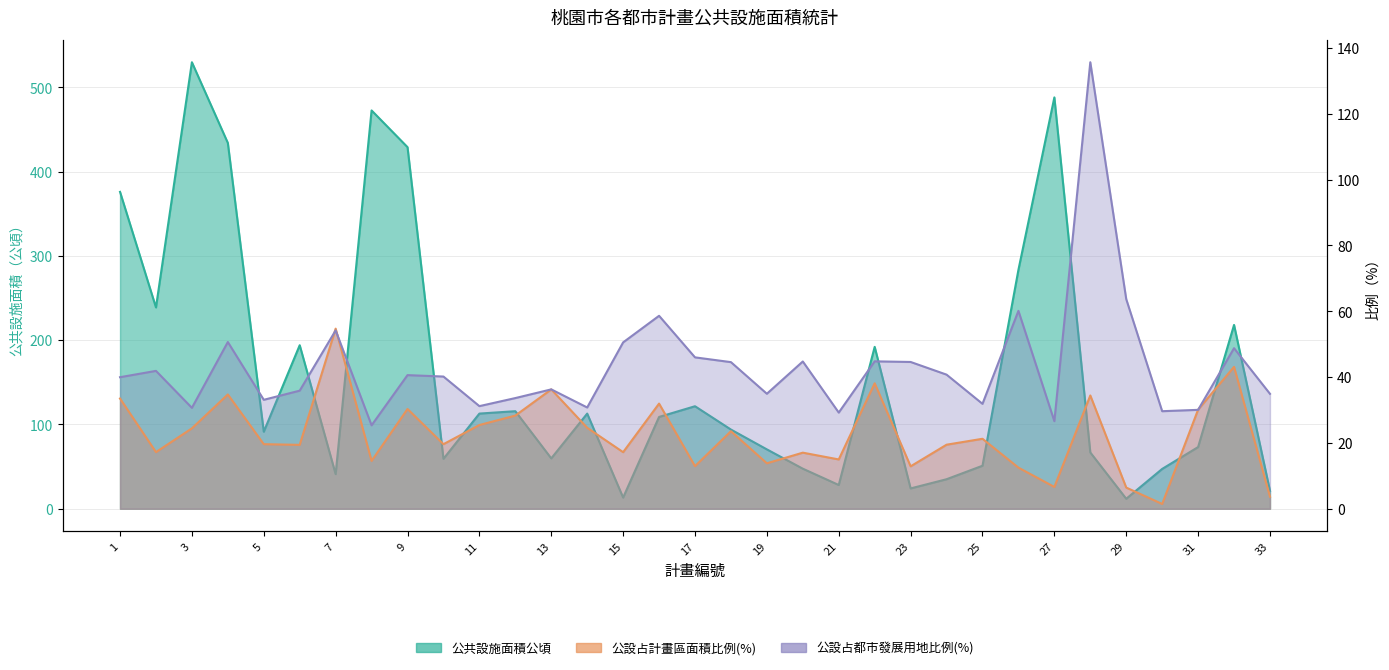

How many categories are shown in the chart?

33